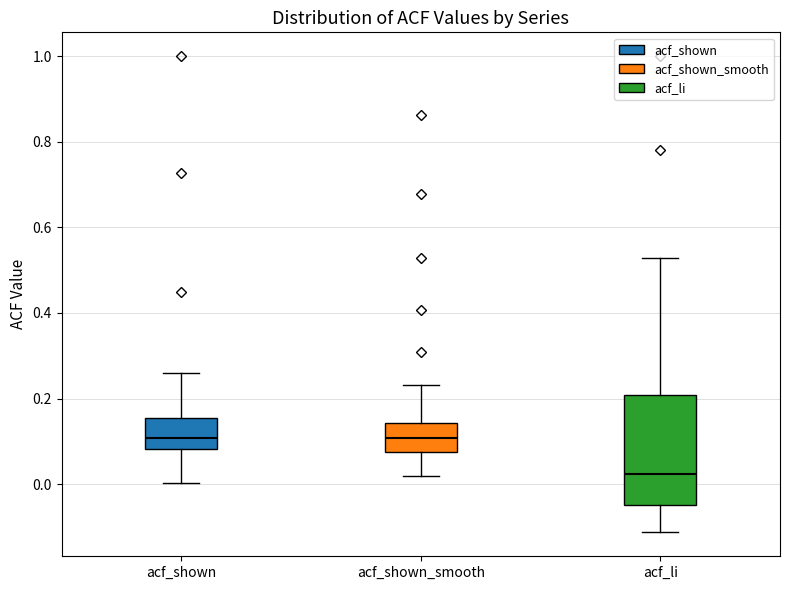

Where does the median line of the box for acf_shown_smooth sit on the y-axis? The values are not printed on the chart, so give them approximately, as read against the axis.

0.10